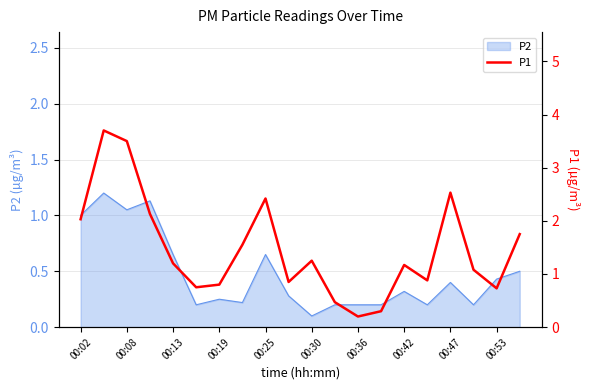

The chart shows a value of 1.8 at 17. True or false?

False